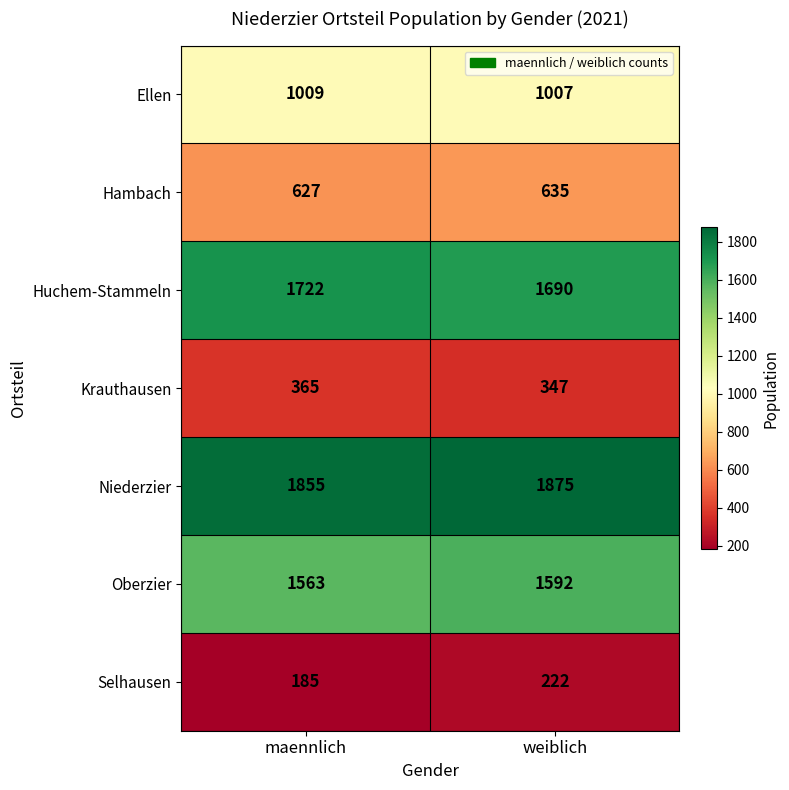

How many series are shown in this chart?

7